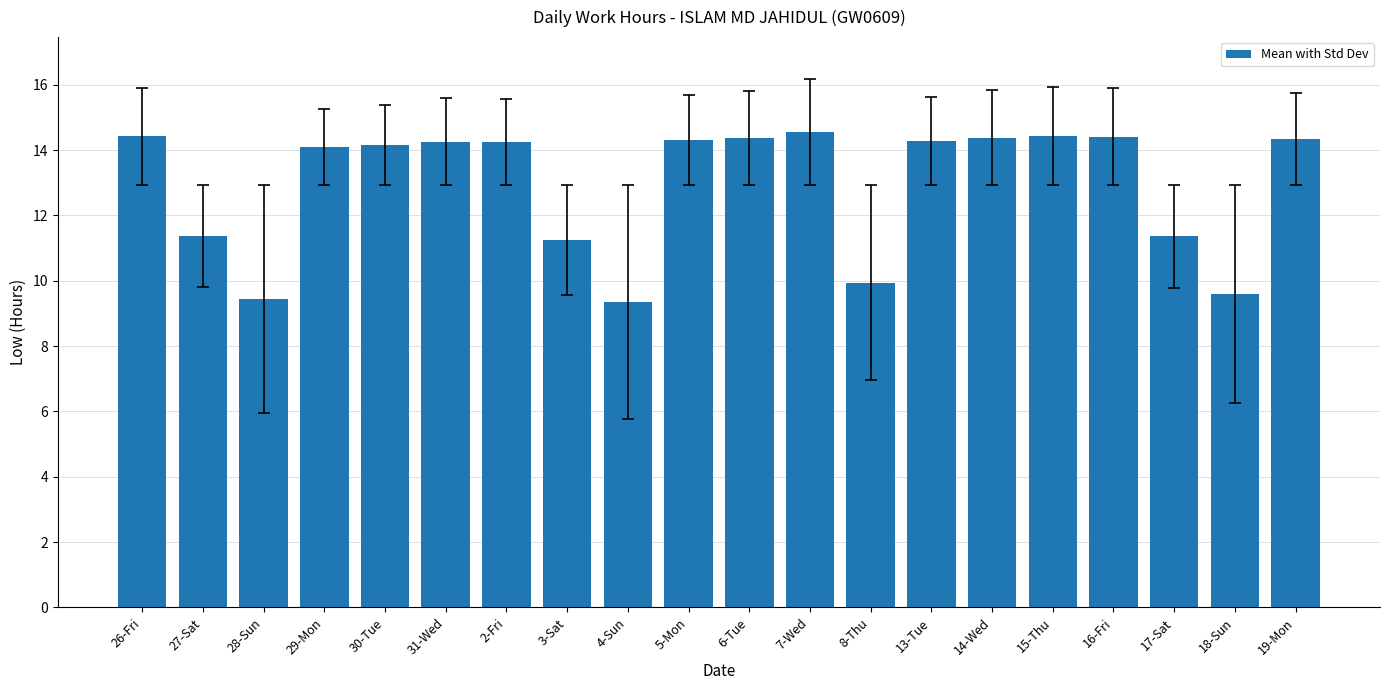

What is the sum of all values?

258.6